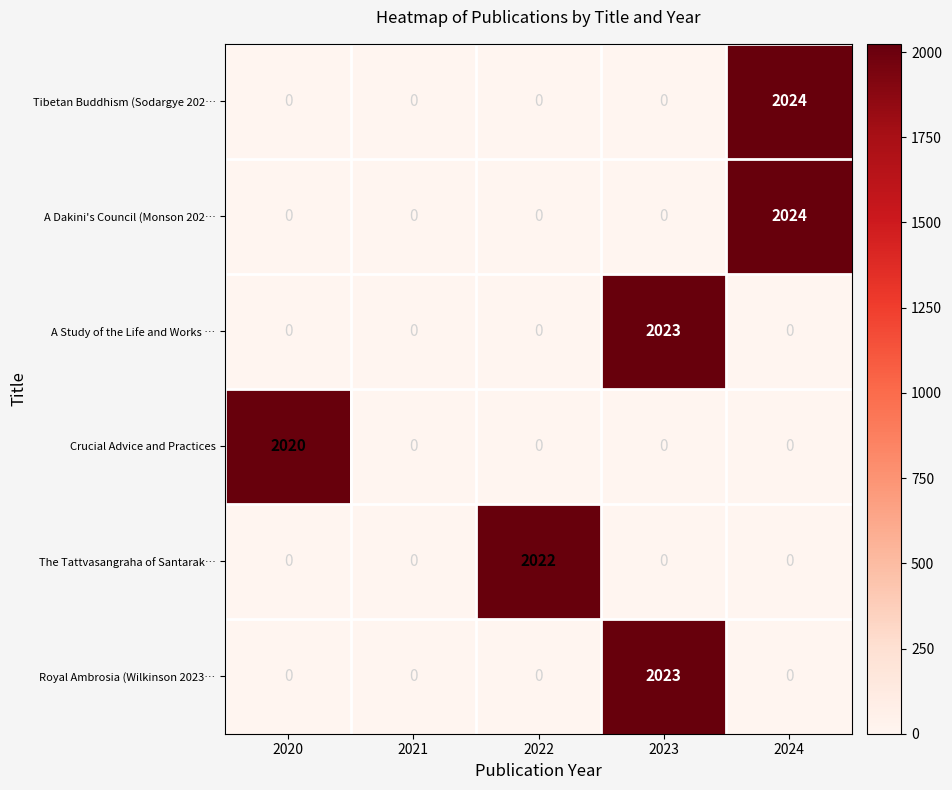

Reading right to left, extract all data points from this chart.

Tibetan Buddhism (Sodargye 202…: 2024=2024	2023=0	2022=0	2021=0	2020=0
A Dakini's Council (Monson 202…: 2024=2024	2023=0	2022=0	2021=0	2020=0
A Study of the Life and Works …: 2024=0	2023=2023	2022=0	2021=0	2020=0
Crucial Advice and Practices: 2024=0	2023=0	2022=0	2021=0	2020=2020
The Tattvasangraha of Santarak…: 2024=0	2023=0	2022=2022	2021=0	2020=0
Royal Ambrosia (Wilkinson 2023…: 2024=0	2023=2023	2022=0	2021=0	2020=0